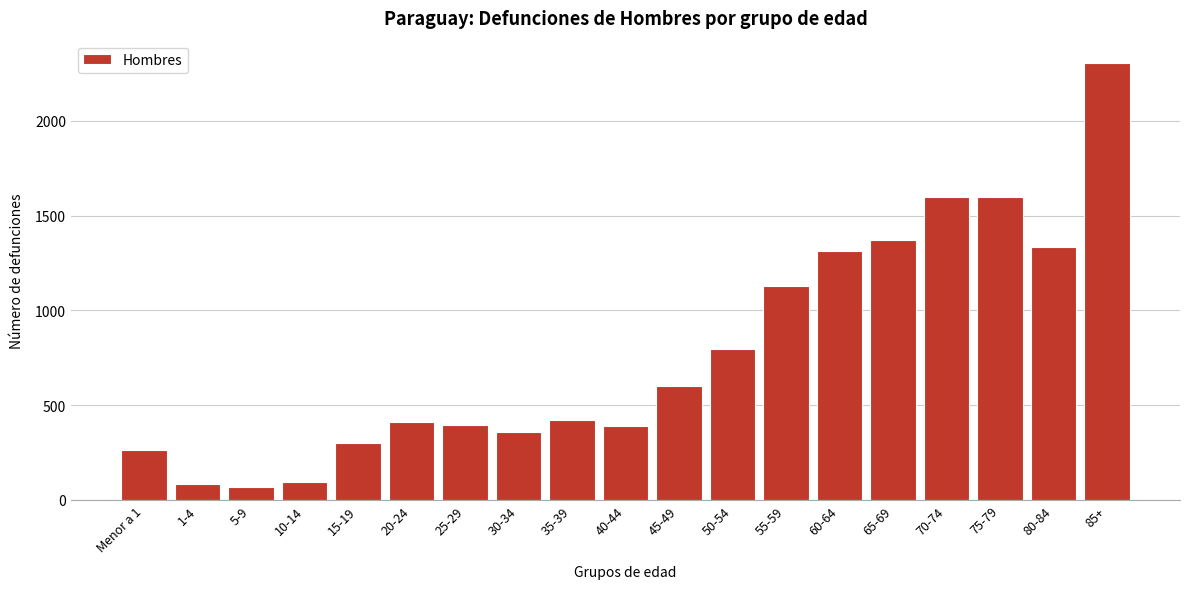

What is the ratio of the value at 65-69 to the value at 50-54?

1.7